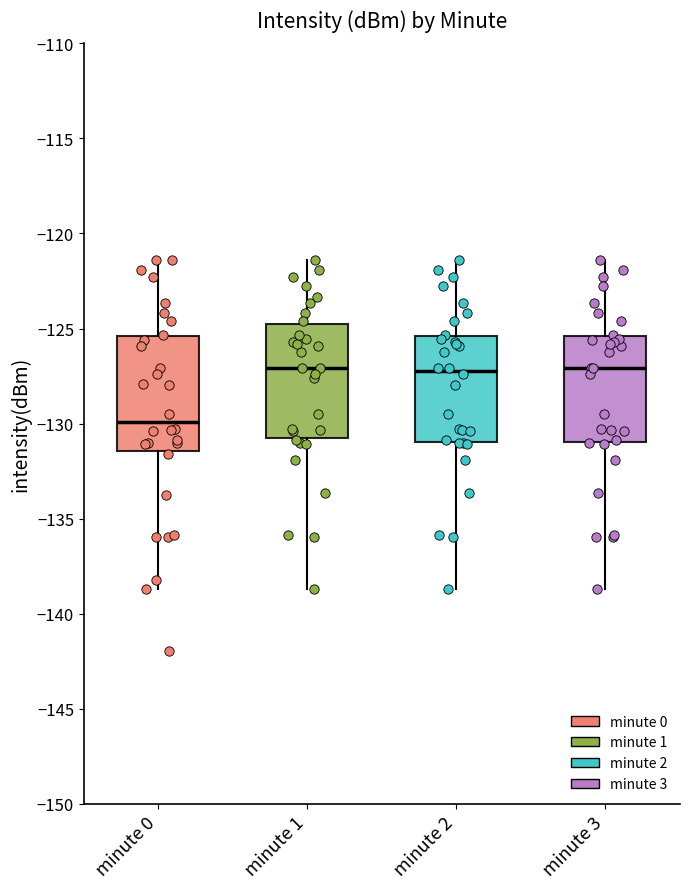

Where does the lower whisker of the box for minute 3 end on the y-axis? The values are not printed on the chart, so give them approximately, as read against the axis.

-138.5